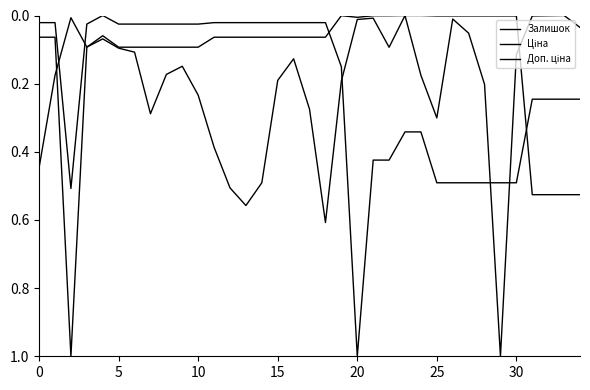

How many categories are shown in the chart?

35